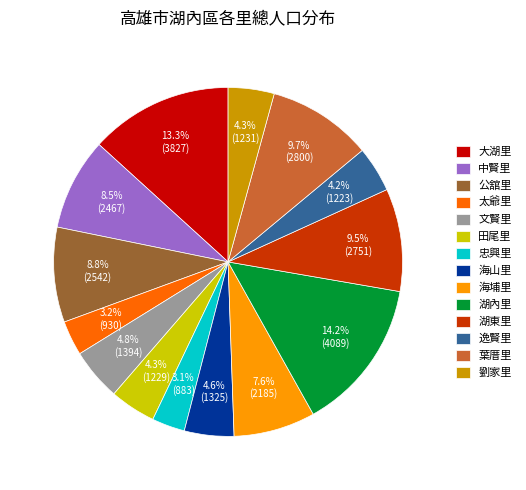

Which category has the biggest portion of the pie?

湖內里